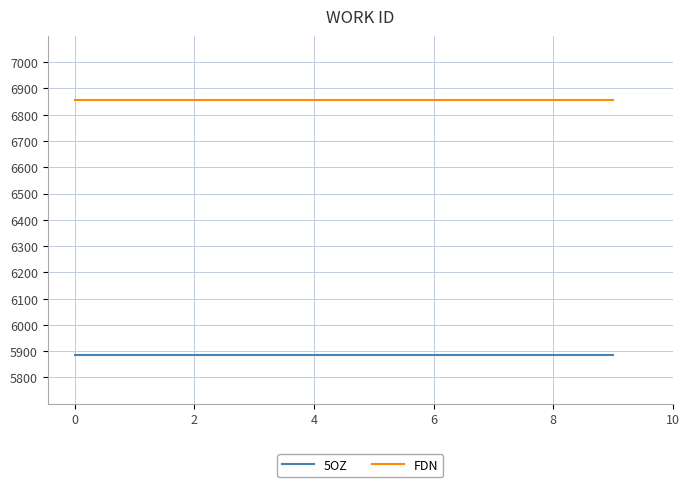

True or false: 5OZ and FDN cross at least once.

False